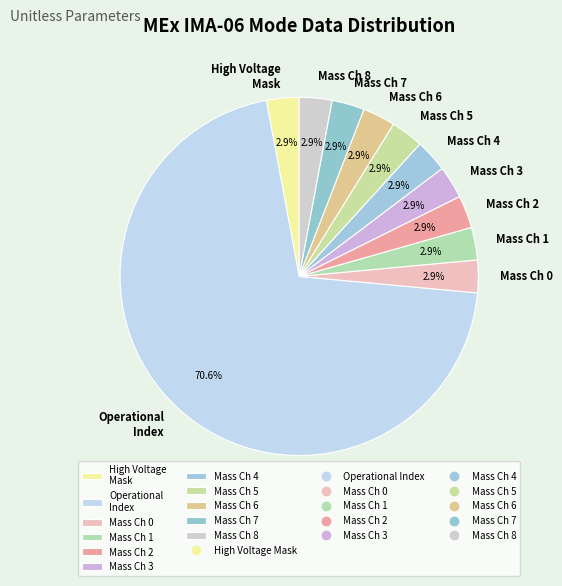

How many segments does this pie chart have?

11